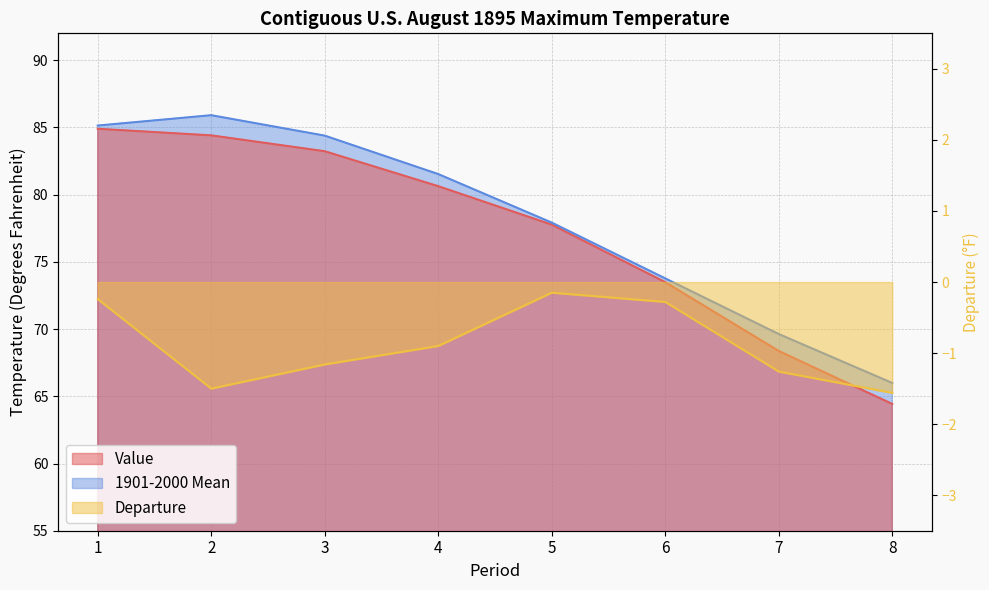

Reading left to right, list all the values displayed in this chart.

Value: 84.9	84.4	83.2	80.6	77.8	73.5	68.4	64.4
1901-2000 Mean: 85.1	85.9	84.4	81.5	77.9	73.8	69.6	66.0
Departure: -0.2	-1.5	-1.2	-0.9	-0.1	-0.3	-1.3	-1.6